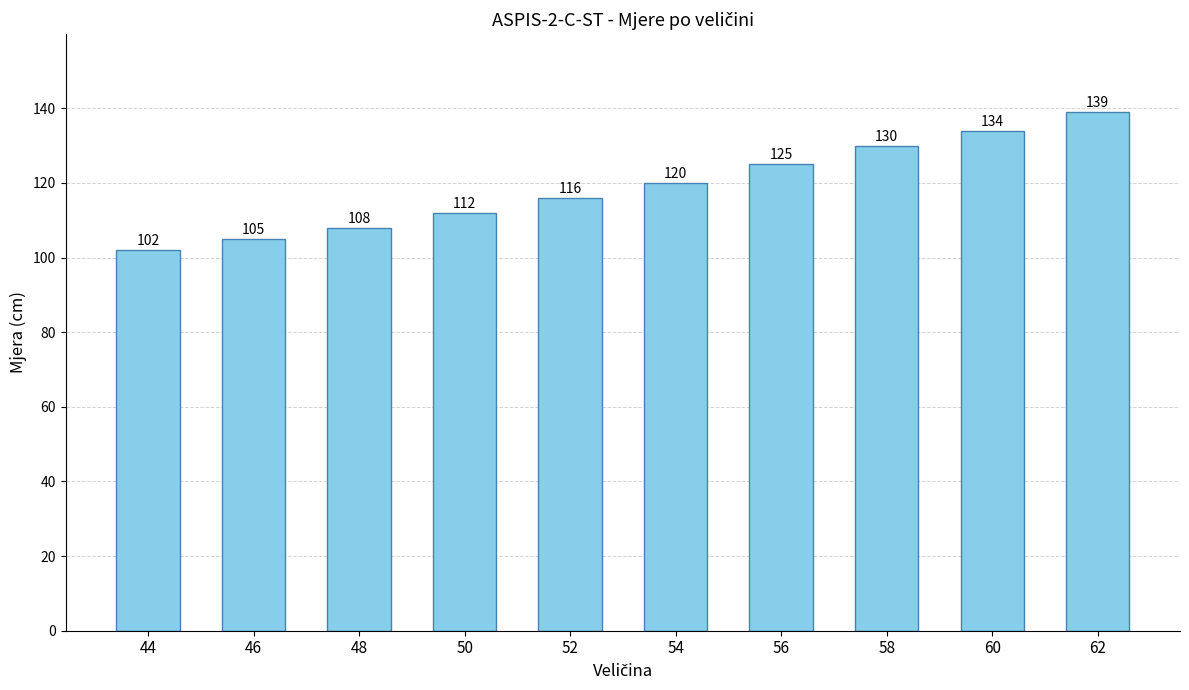

Which category has the lowest value across all series?

44